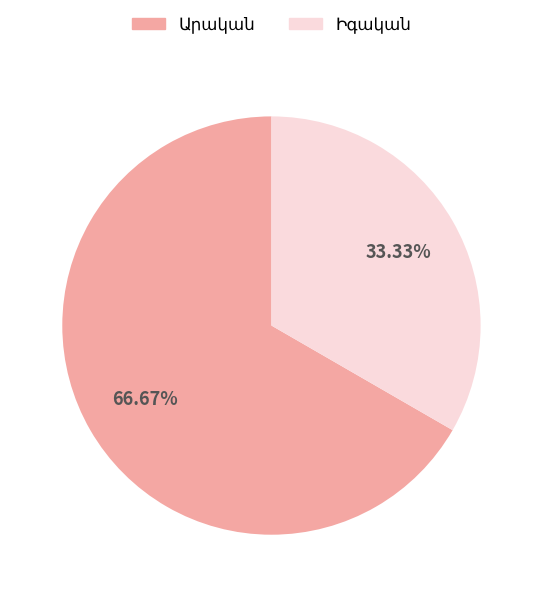

Is there any slice that represents more than half of the pie?

Yes